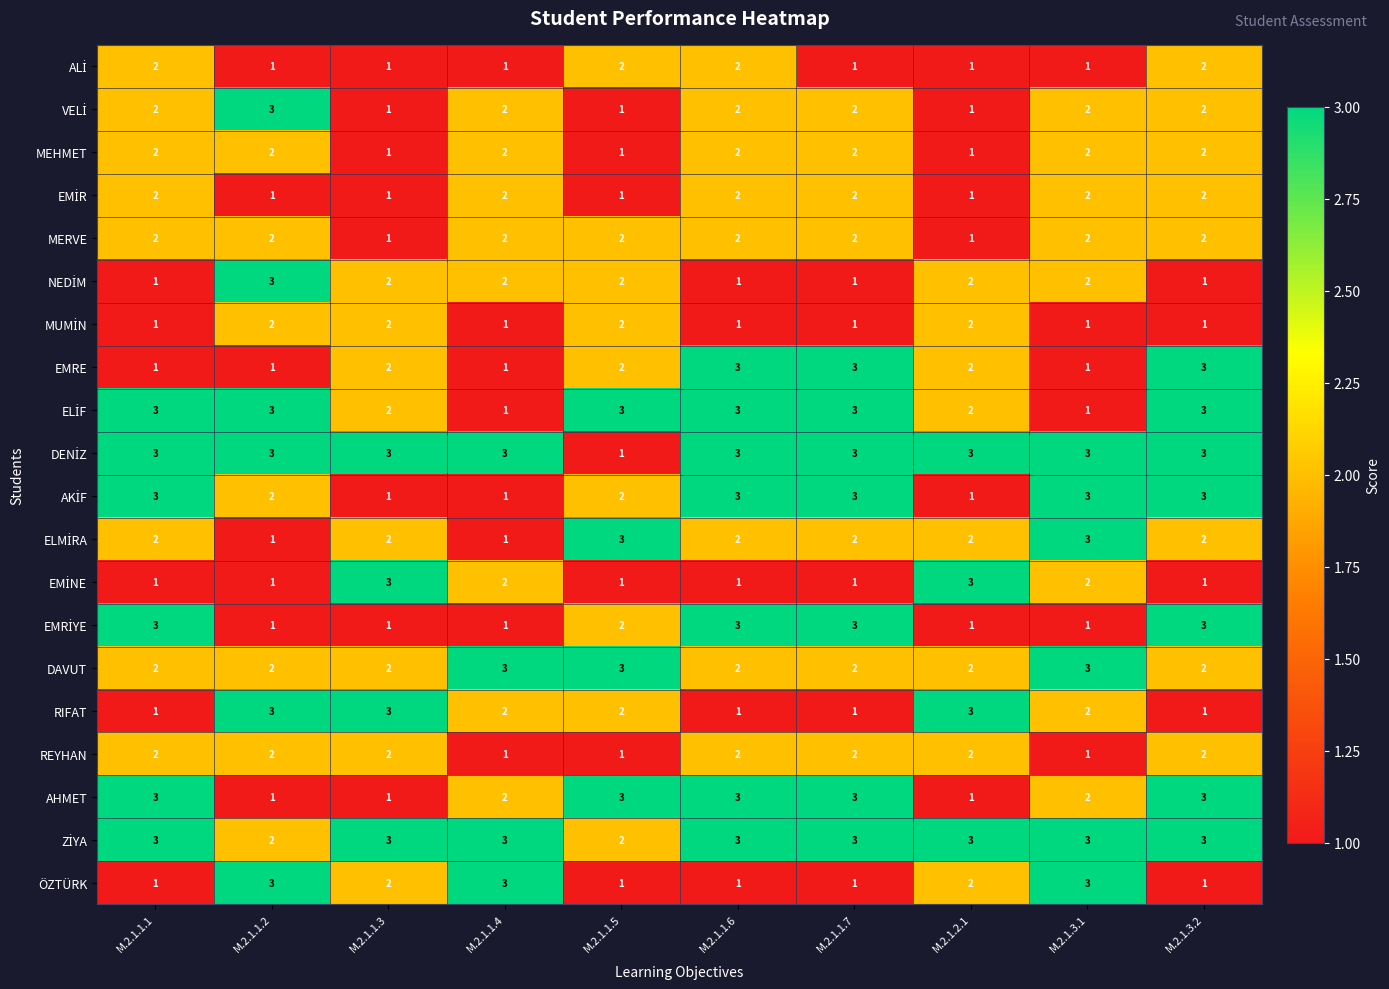

What is the approximate value of ÖZTÜRK at M.2.1.3.1?

3